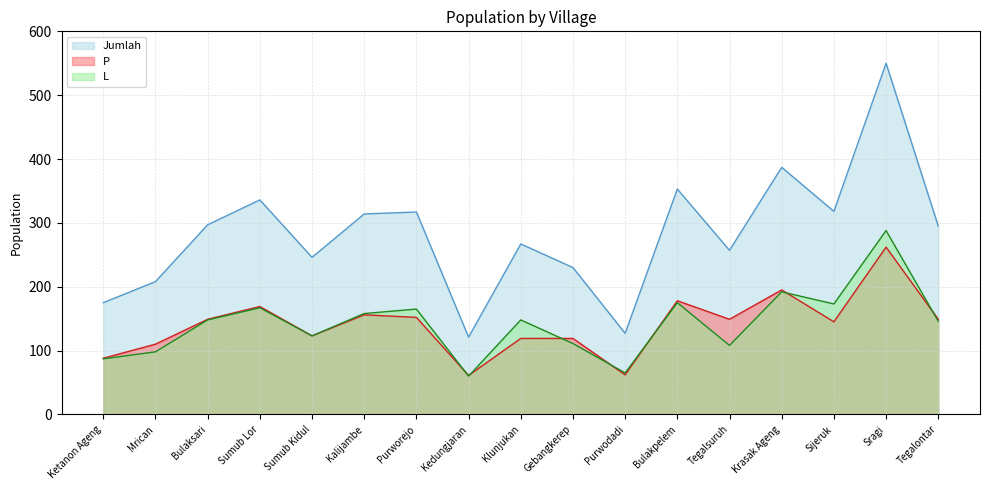

How many times do P and L cross each other?

7